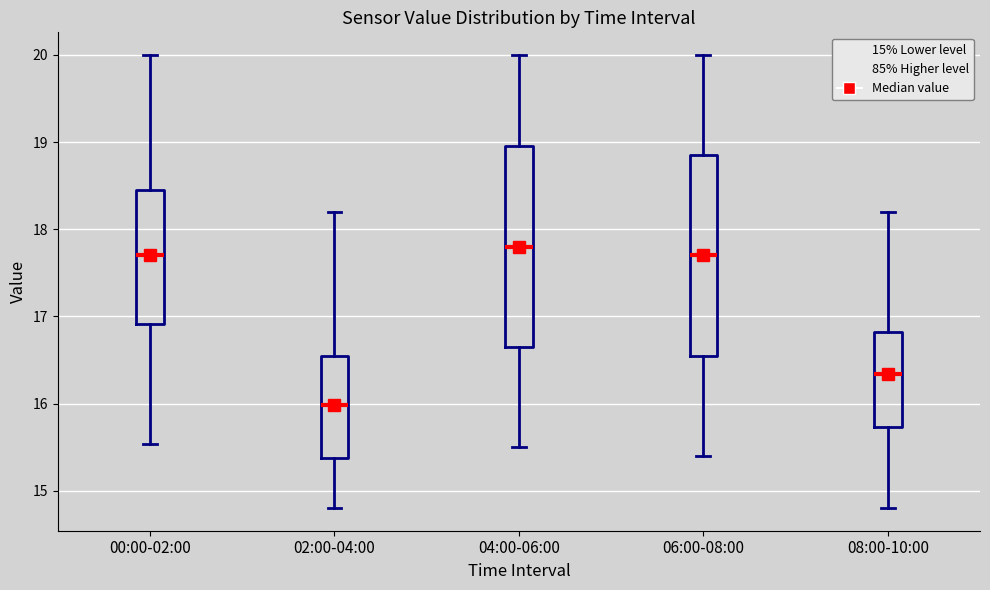

Which box has the lowest median line?

02:00-04:00